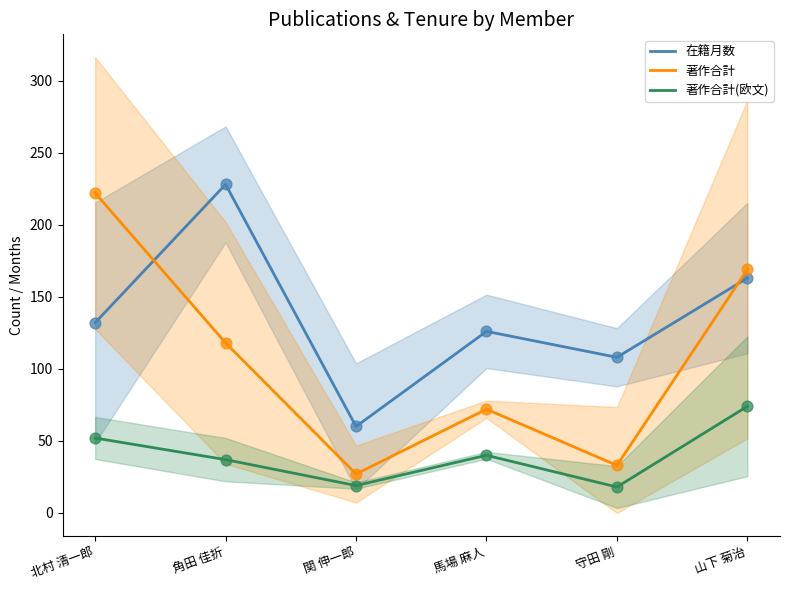

At which category is the sum across all series the highest?

北村 清一郎